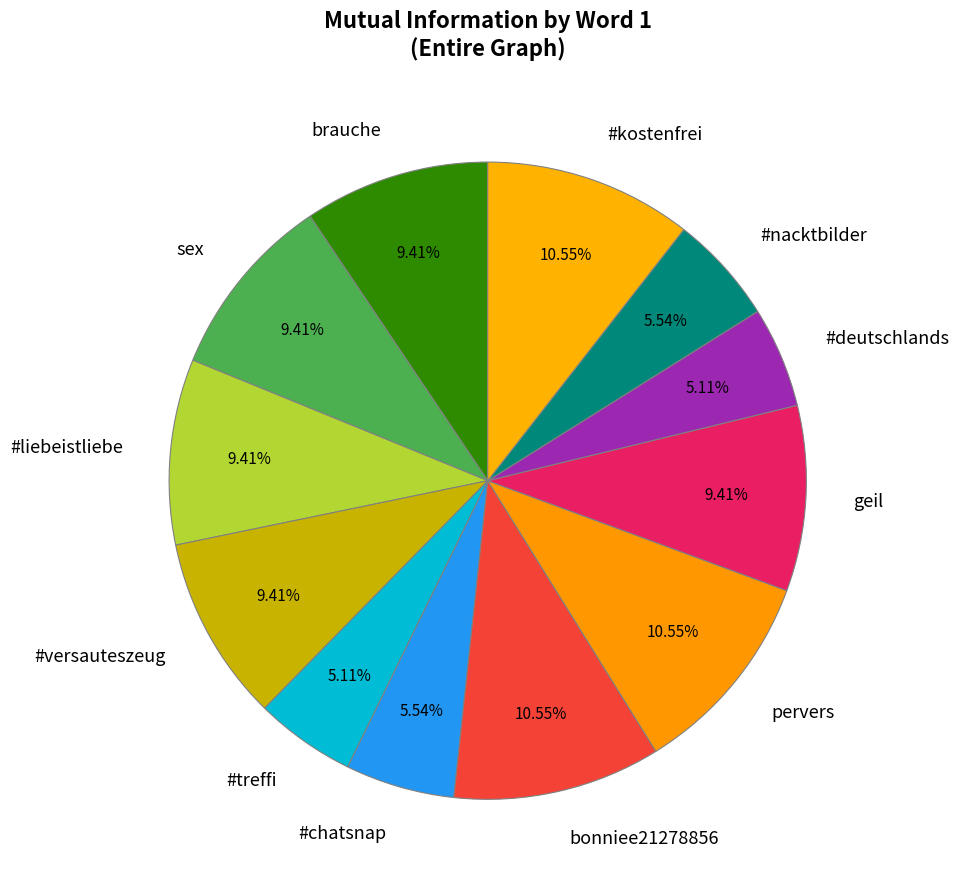

How many slices are in this pie chart?

12